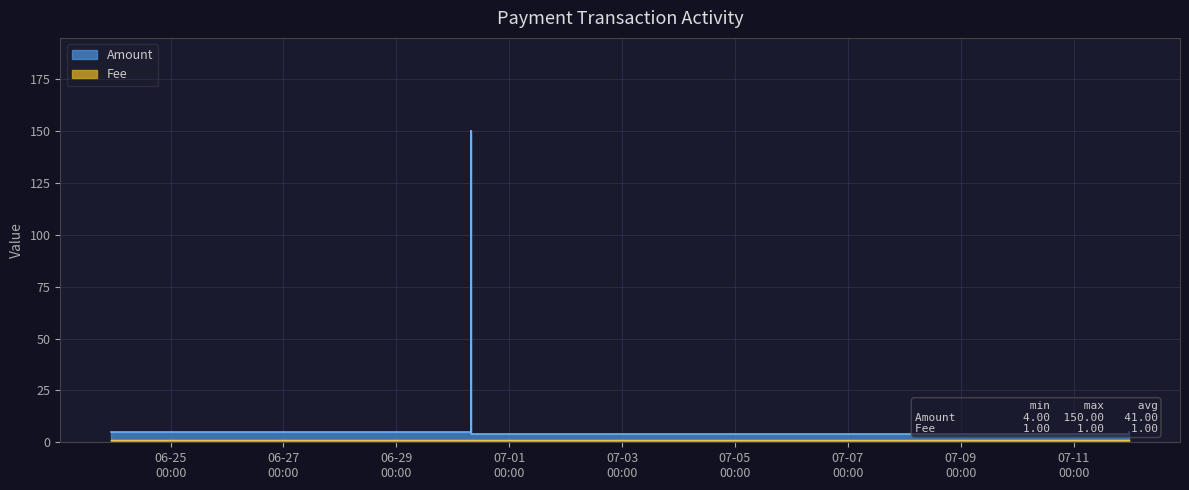

How many interior local peaks (higher than both neighbors) does the data have?

1